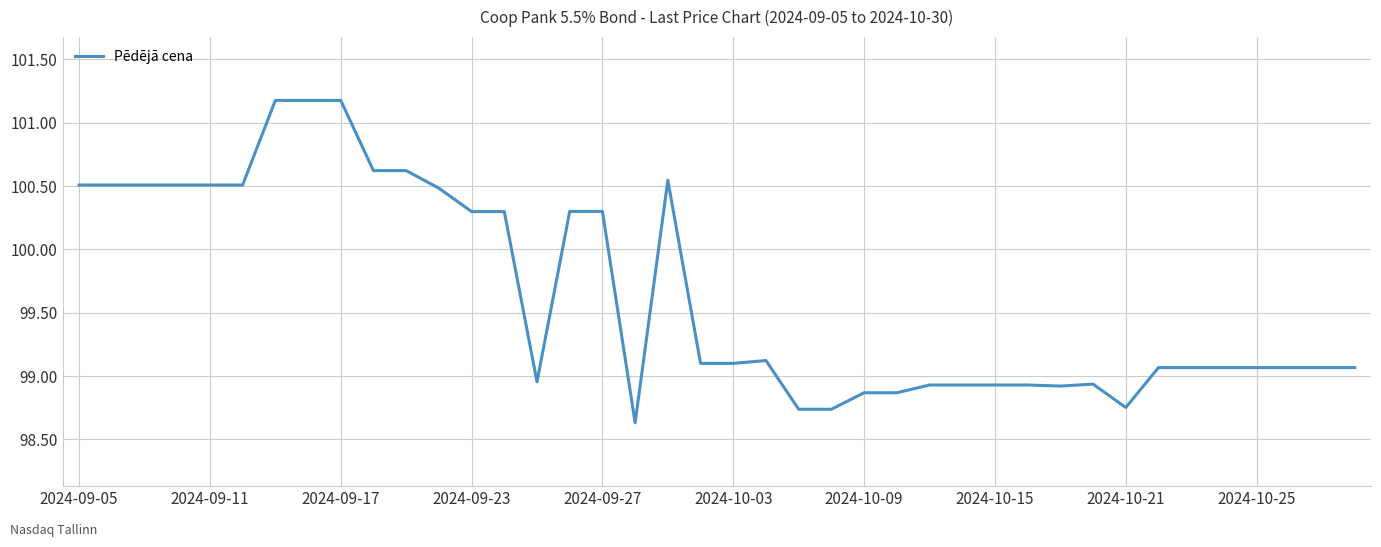

What is the greatest value displayed?

101.2